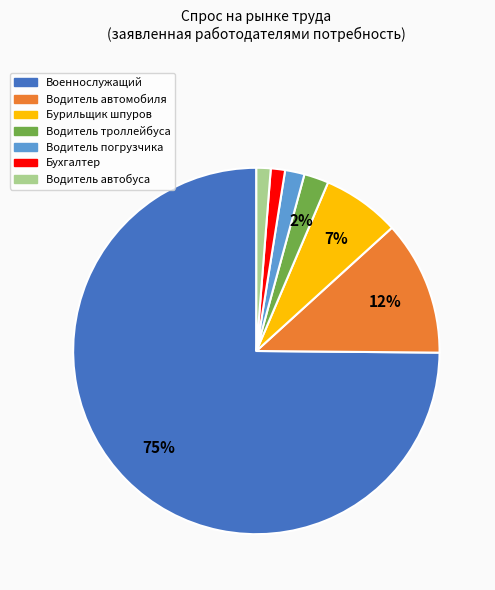

Is it true that Водитель погрузчика is 2% of the pie?

True